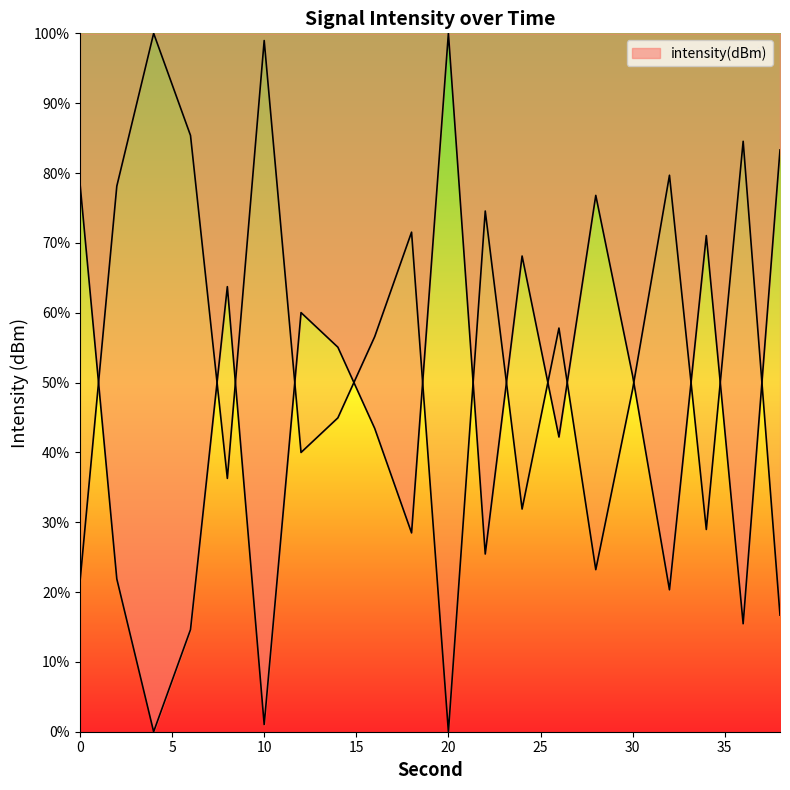

How many categories are shown in the chart?

20